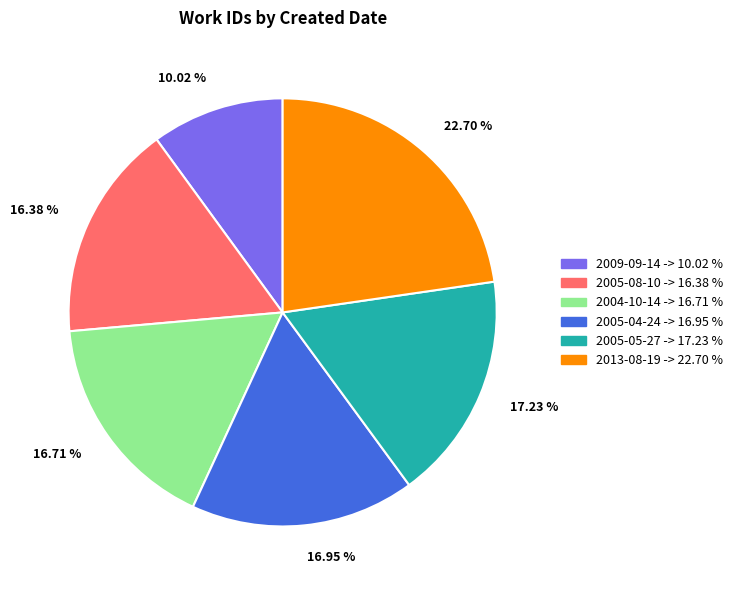

Which slice is the smallest?

2009-09-14